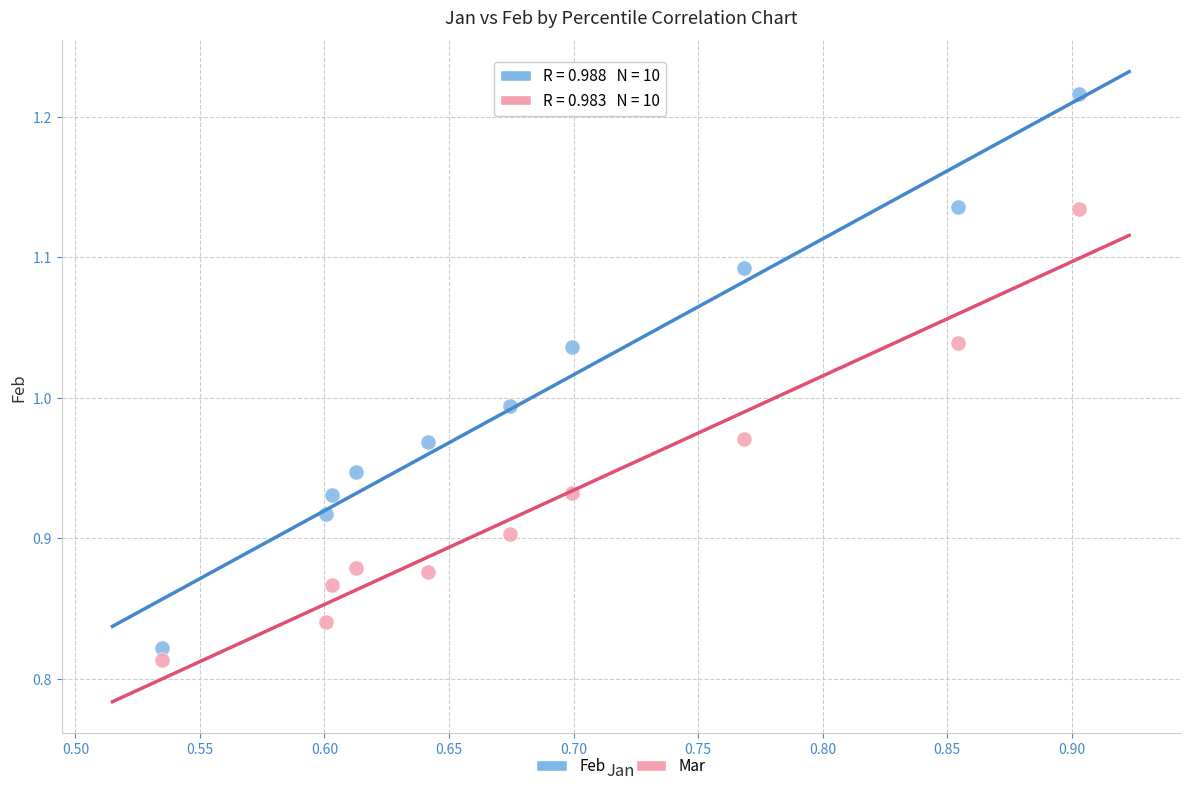

Across all data points, what is the range of X values (max minus min)?

0.4